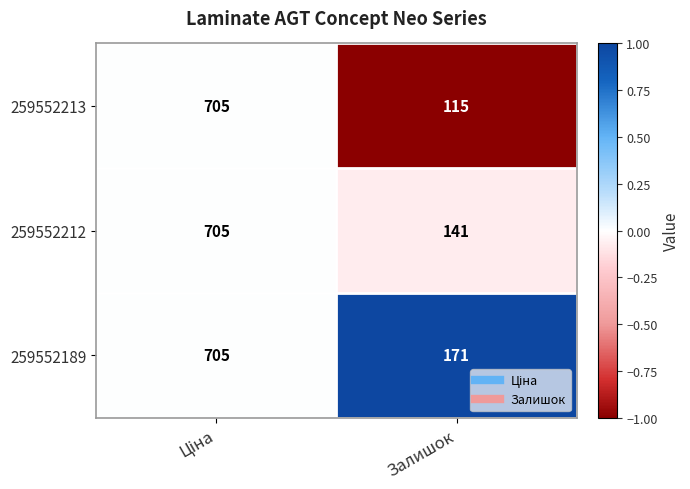

How many data points in 259552213 are less than 705?

1